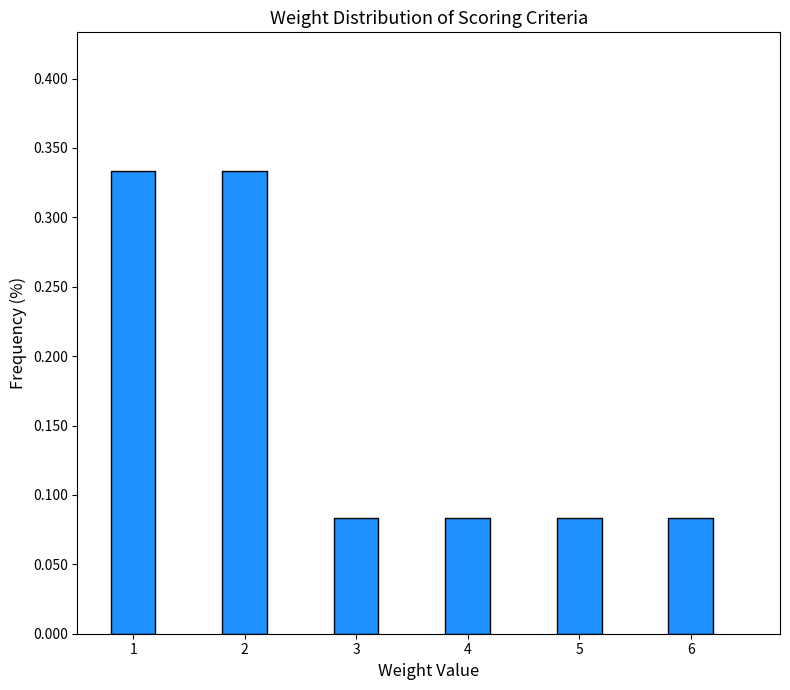

Count the values in the range 0 to 1.

6